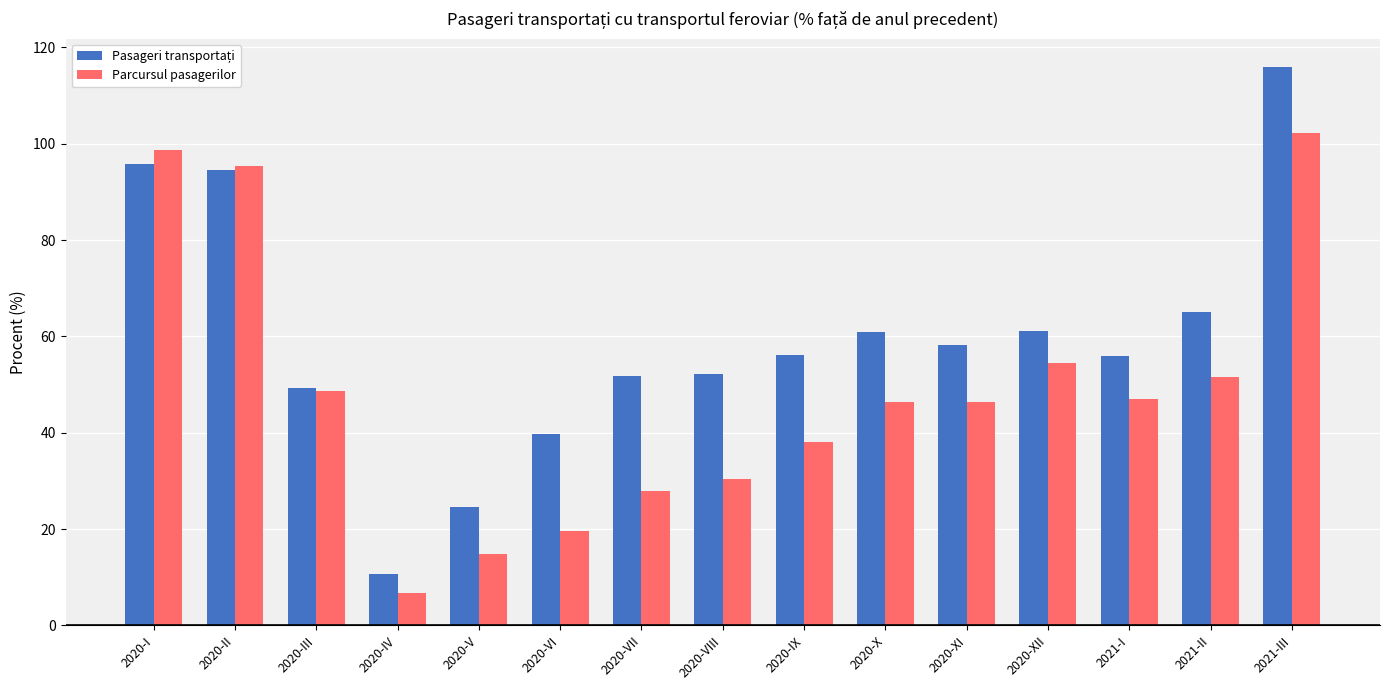

What is the spread (max minus min) of values at 2021-I?

8.8